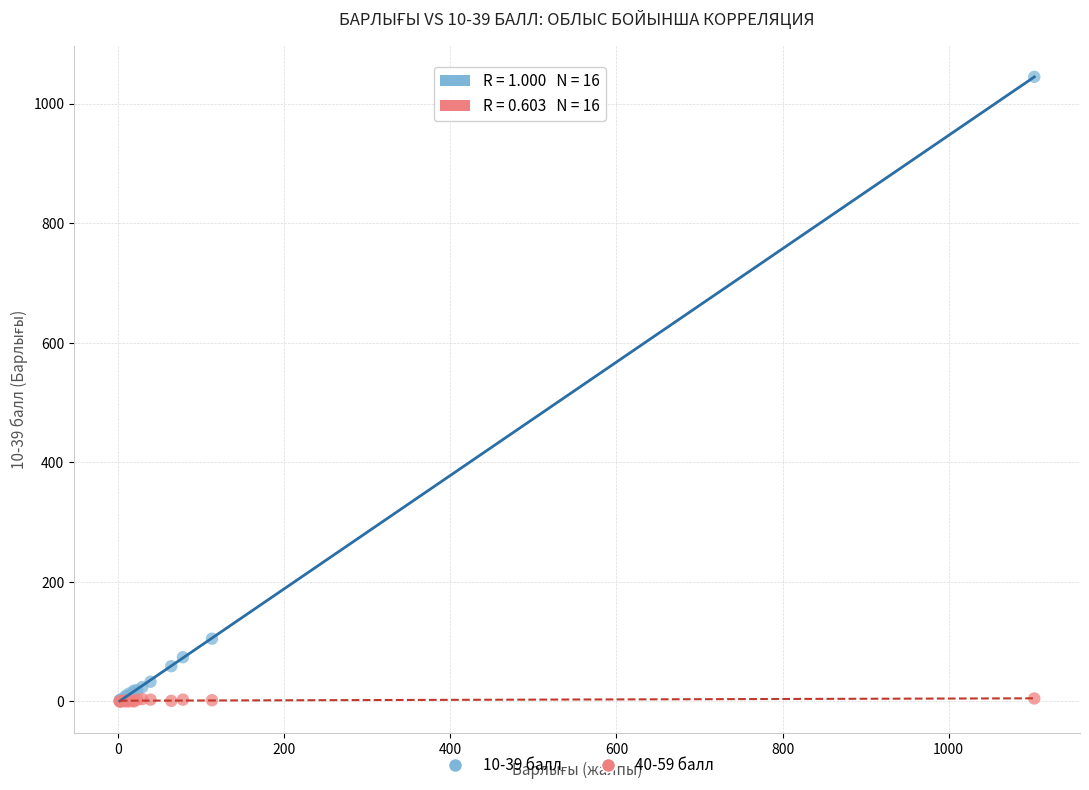

Across all series, what Y value is closest to 522?

105